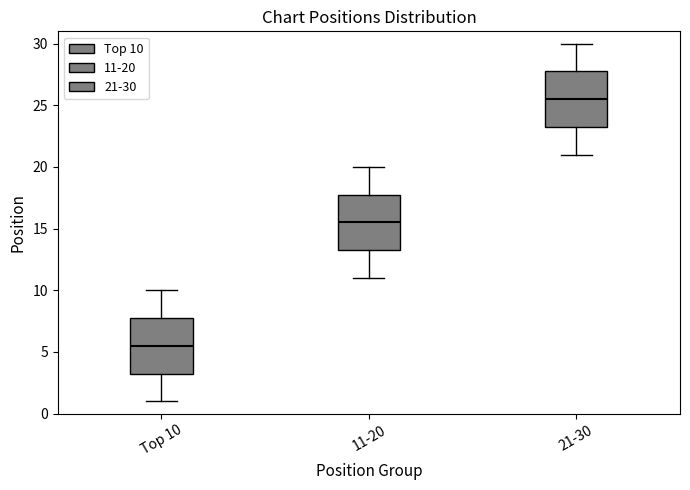

Where does the upper whisker of the box for Top 10 end on the y-axis? The values are not printed on the chart, so give them approximately, as read against the axis.

10.0